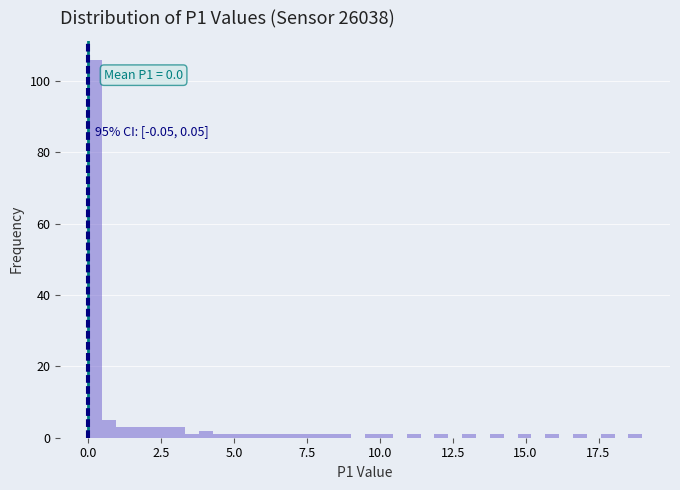

Read against the x-axis, roughly where is the centre of the tallest bar?

0.0